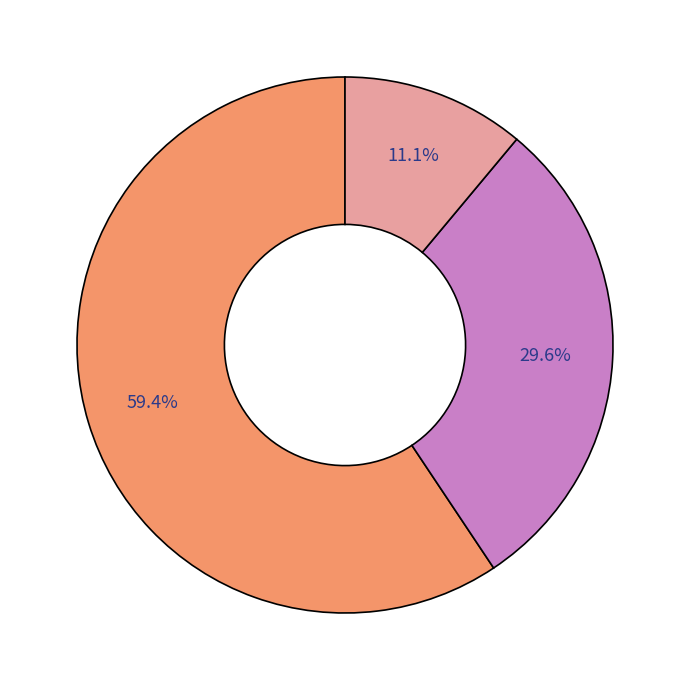

Is there any slice that represents more than half of the pie?

Yes